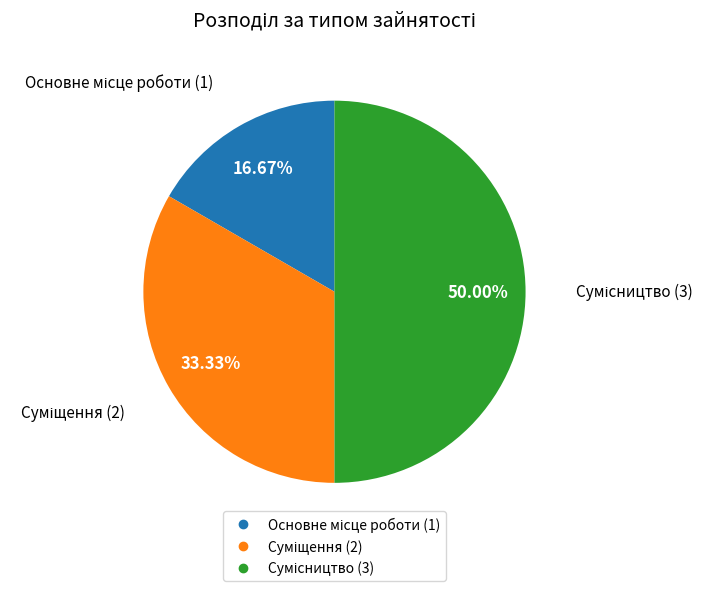

Rank the categories by value from lowest to highest.

Основне місце роботи, Суміщення, Сумісництво